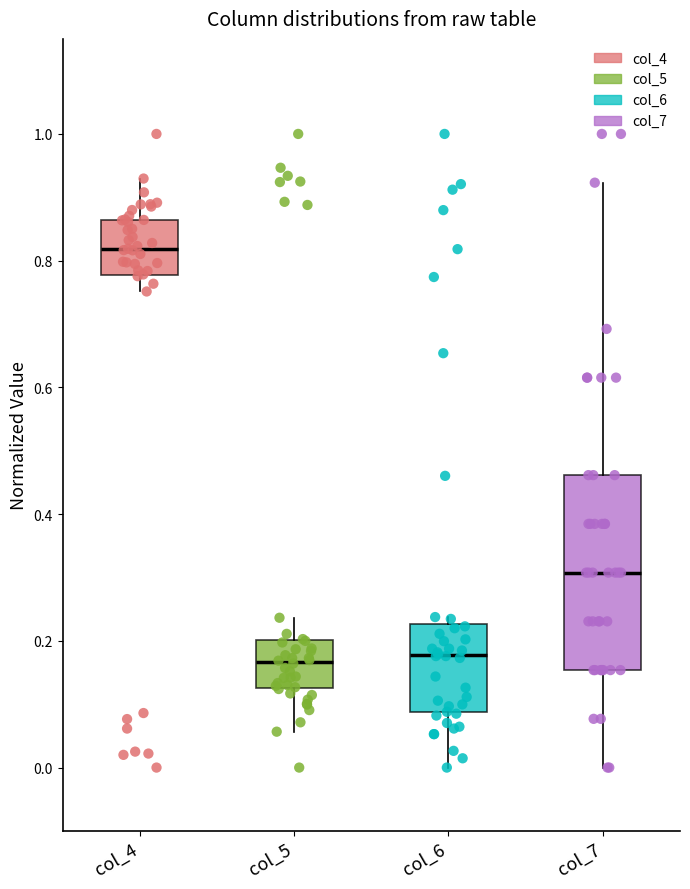

Reading left to right, read every box against the y-axis: the position of its median line, the range the box covers, and the ends of its whiskers. The values are not printed on the chart, so give them approximately, as read against the axis.

col_4: median 0.82, box 0.78 to 0.86, whiskers 0.76 to 0.92
col_5: median 0.16, box 0.12 to 0.20, whiskers 0.06 to 0.24
col_6: median 0.18, box 0.08 to 0.22, whiskers 0.00 to 0.24
col_7: median 0.30, box 0.16 to 0.46, whiskers 0.00 to 0.92